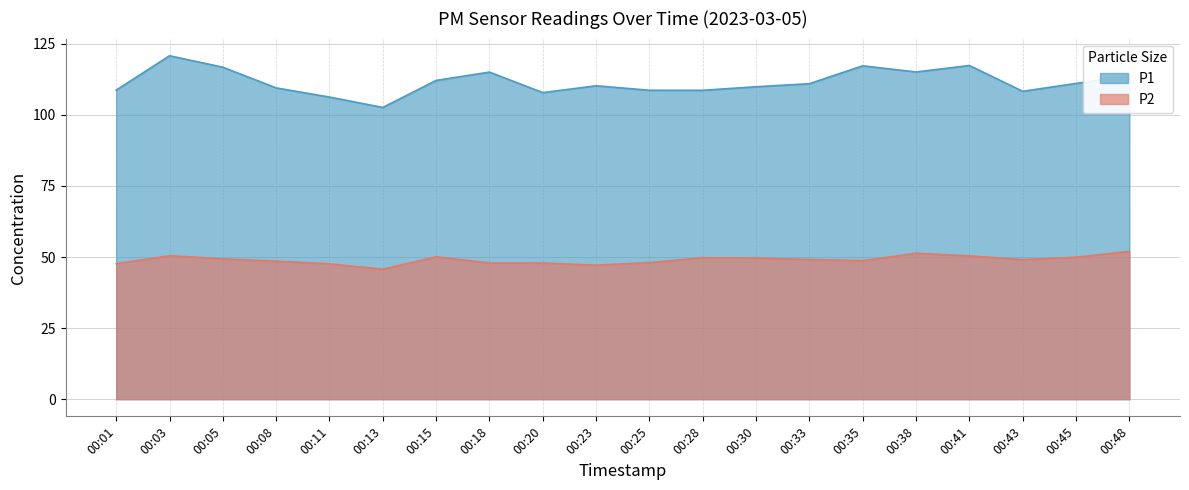

What is the difference between the highest and lowest values at 00:25?

60.6